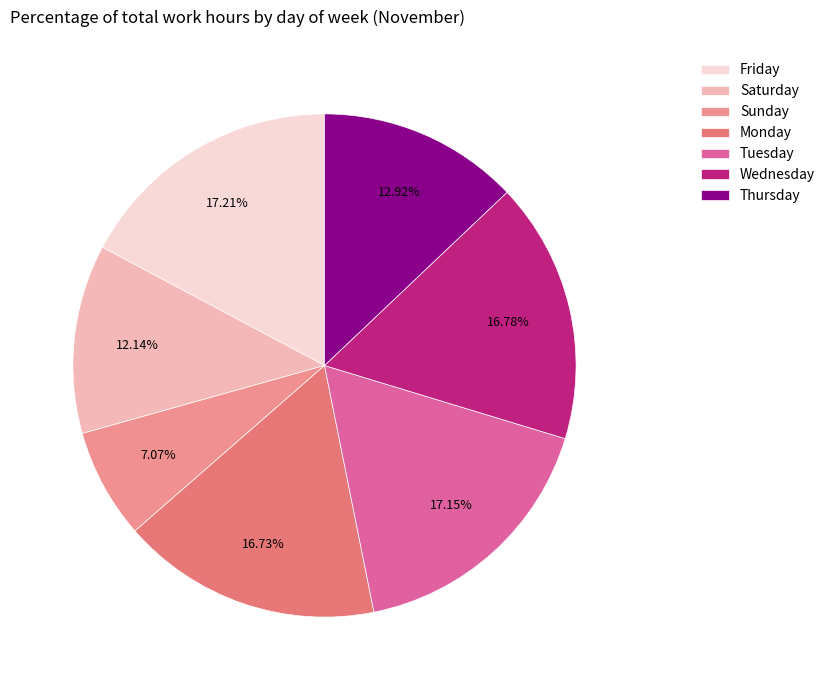

Count the number of slices in the pie.

7